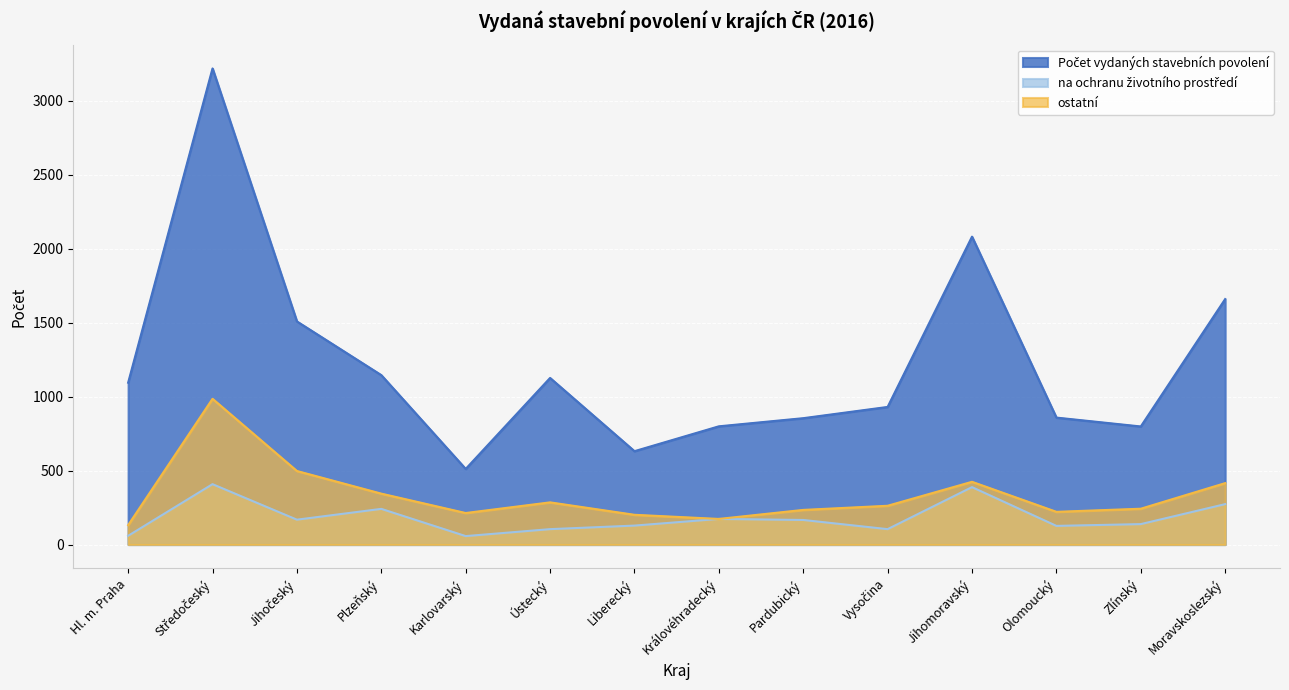

Between Ústecký and Královéhradecký, which series saw the biggest shift?

Počet vydaných stavebních povolení